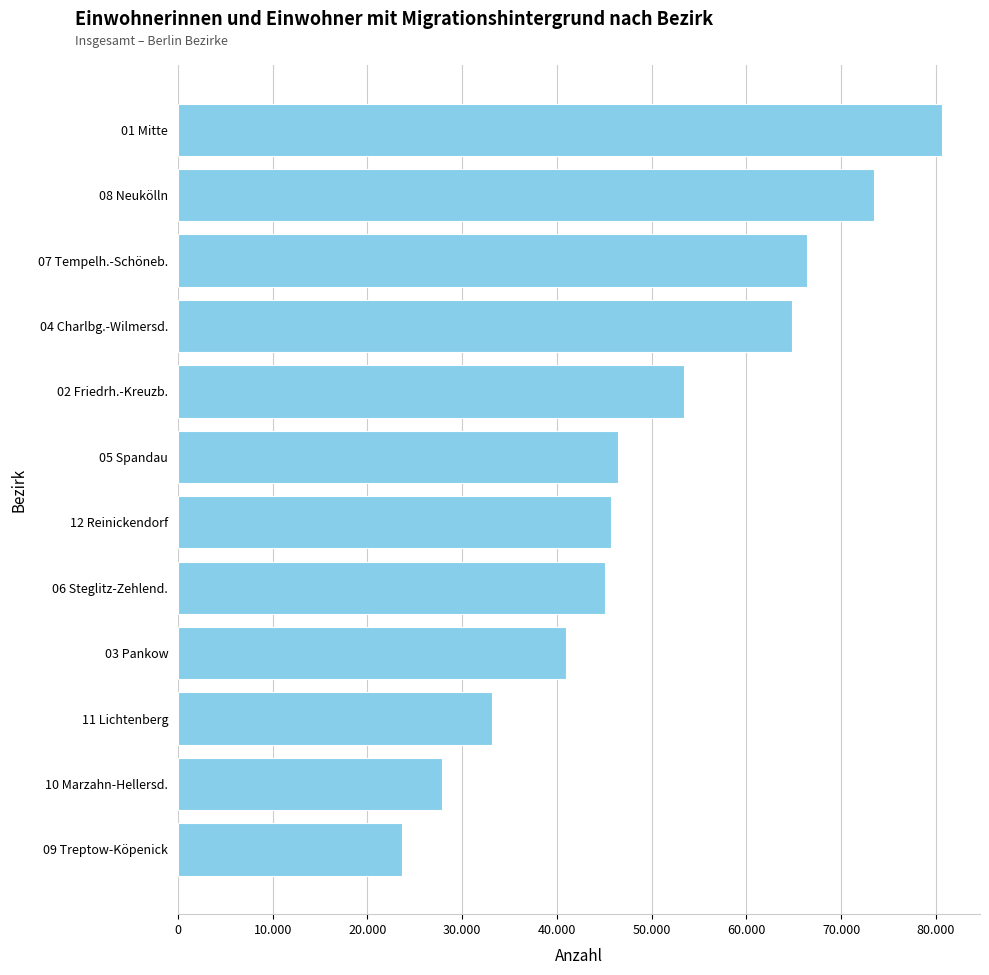

How many data points are above 46444?

5